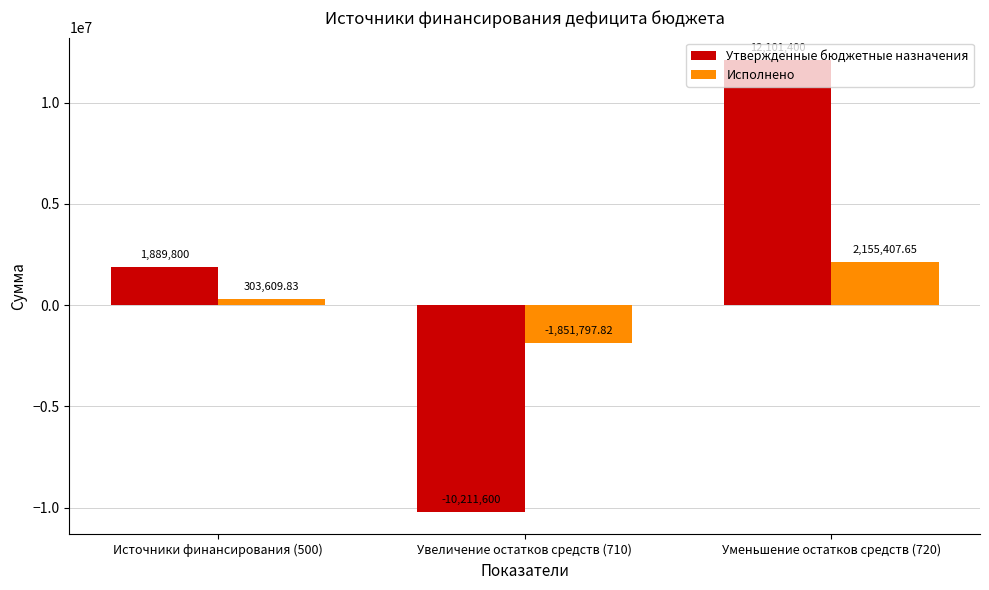

Rank the categories by Исполнено value from highest to lowest.

Уменьшение остатков средств (720), Источники финансирования (500), Увеличение остатков средств (710)